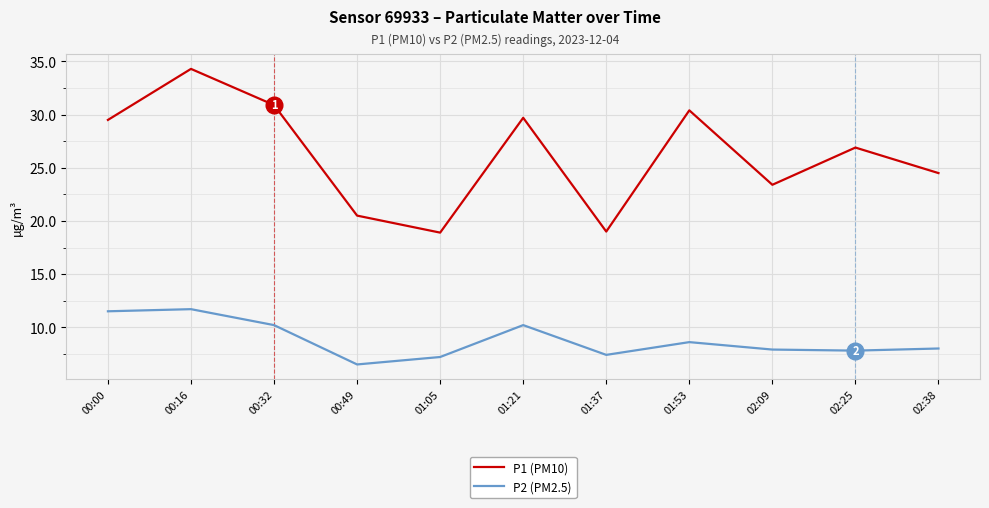

What is the difference between the P1 (PM10) values at 01:21 and 02:09?

6.3